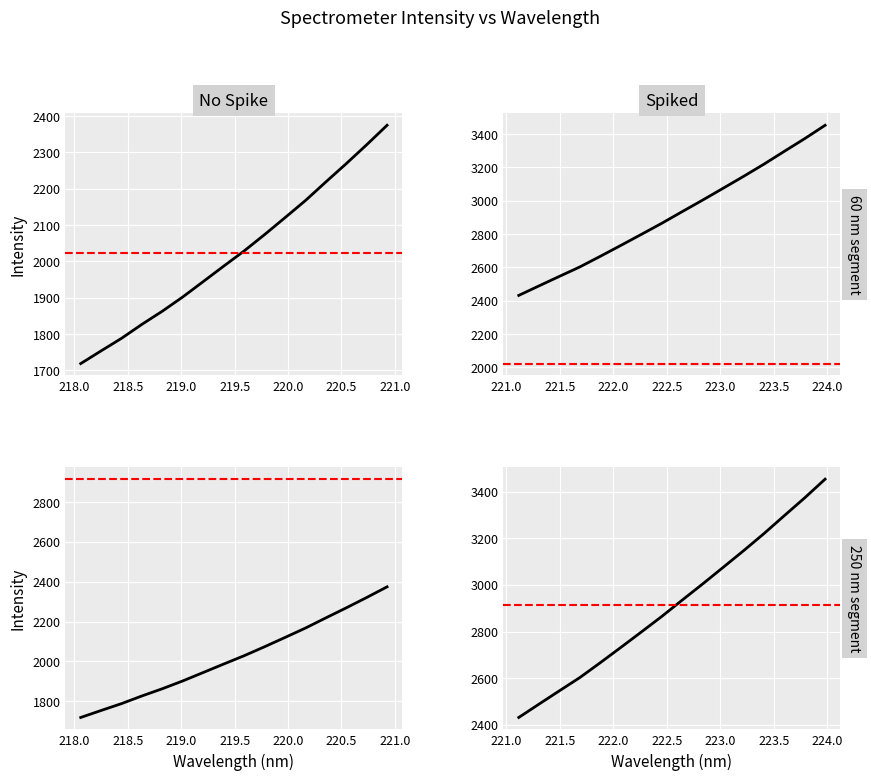

The chart shows a value of 3003.8 at 25. True or false?

True